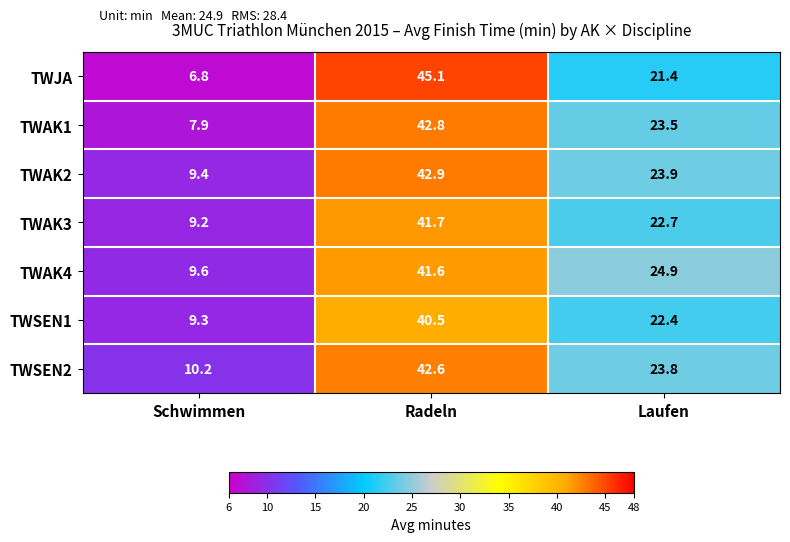

Reading left to right, extract all data points from this chart.

TWJA: 6.8	45.1	21.4
TWAK1: 7.9	42.8	23.5
TWAK2: 9.4	42.9	23.9
TWAK3: 9.2	41.7	22.7
TWAK4: 9.6	41.6	24.9
TWSEN1: 9.3	40.5	22.4
TWSEN2: 10.2	42.6	23.8